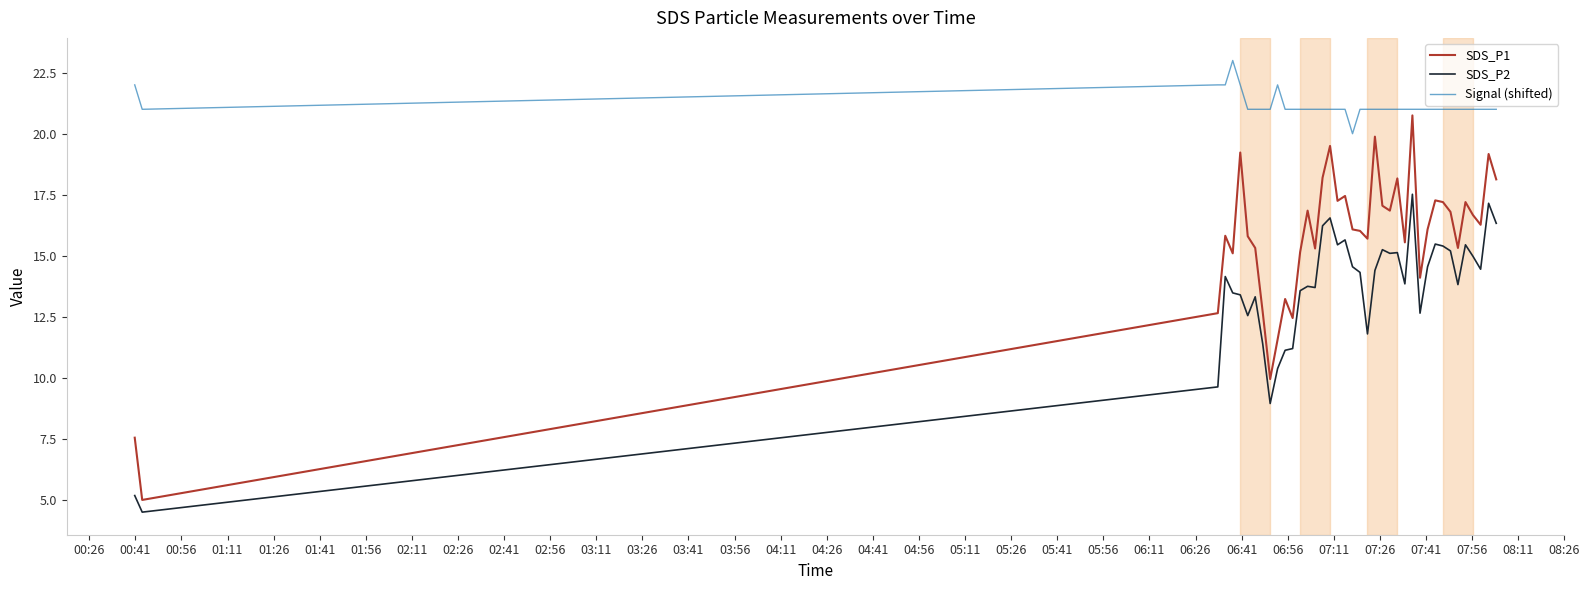

What is the difference between the maximum and minimum values in the Signal (shifted) series?

3.0